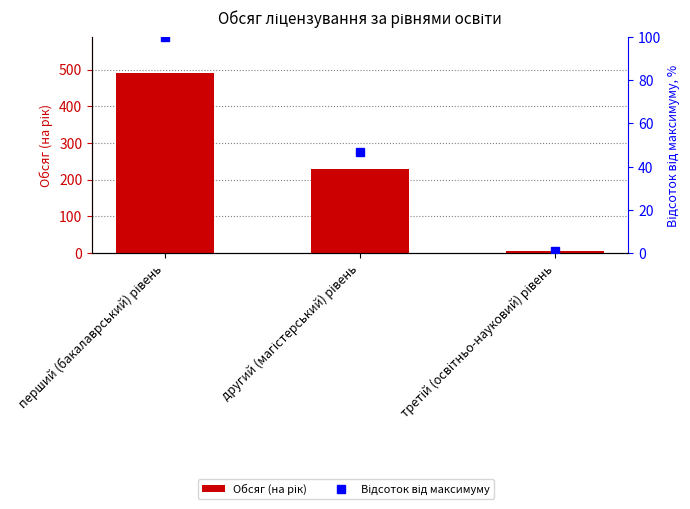

What is the difference between the maximum and second lowest values in the Обсяг (на рік) series?

260.0